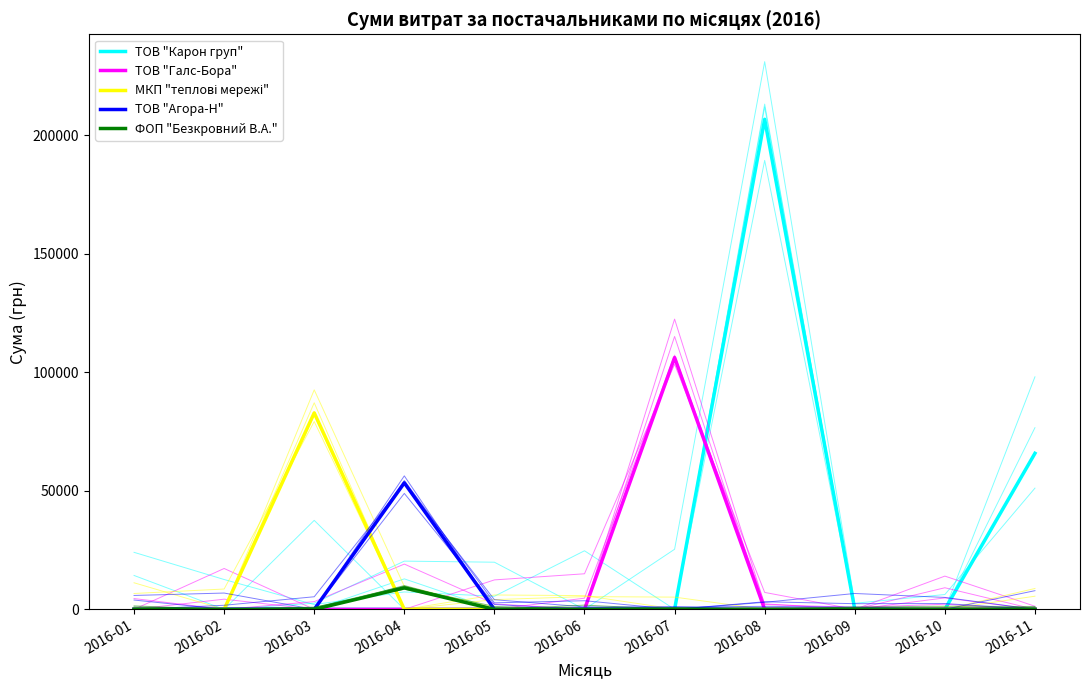

Is the value of МКП "теплові мережі" at 2016-09 greater than the value of ТОВ "Агора-Н" at 2016-06?

No